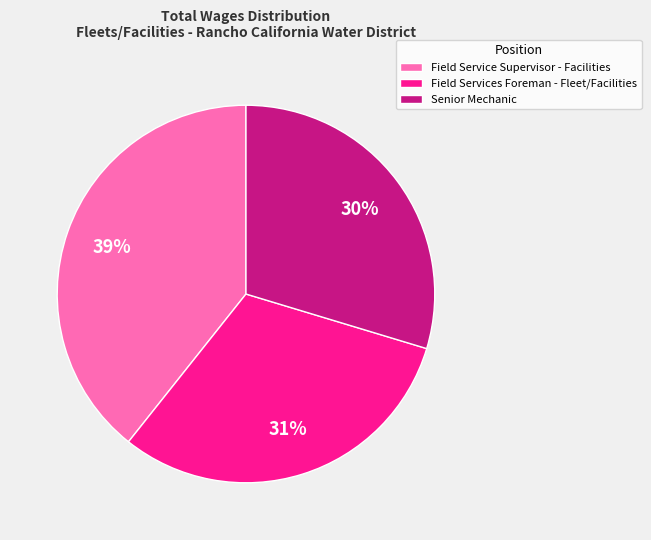

What percentage is the Senior Mechanic slice, to the nearest percent?

30%